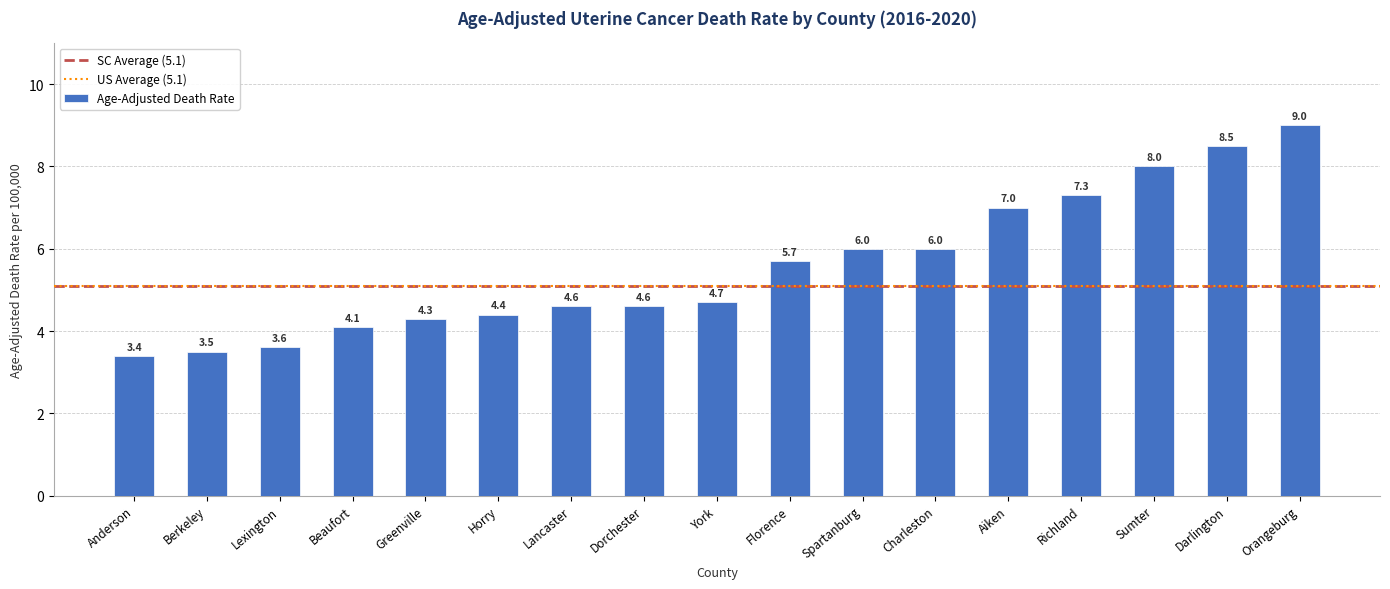

Read the value at Lancaster.

4.6